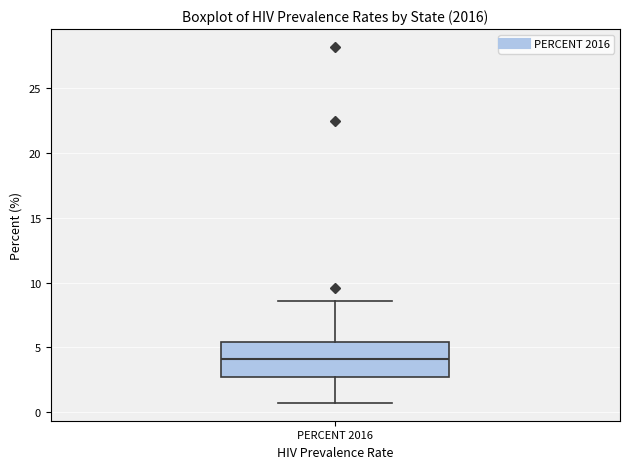

Read this box plot against the y-axis: the position of the median line, the range covered by the box, and the ends of both whiskers. The values are not printed on the chart, so give them approximately, as read against the axis.

median 4.0, box 2.5 to 5.5, whiskers 0.5 to 8.5